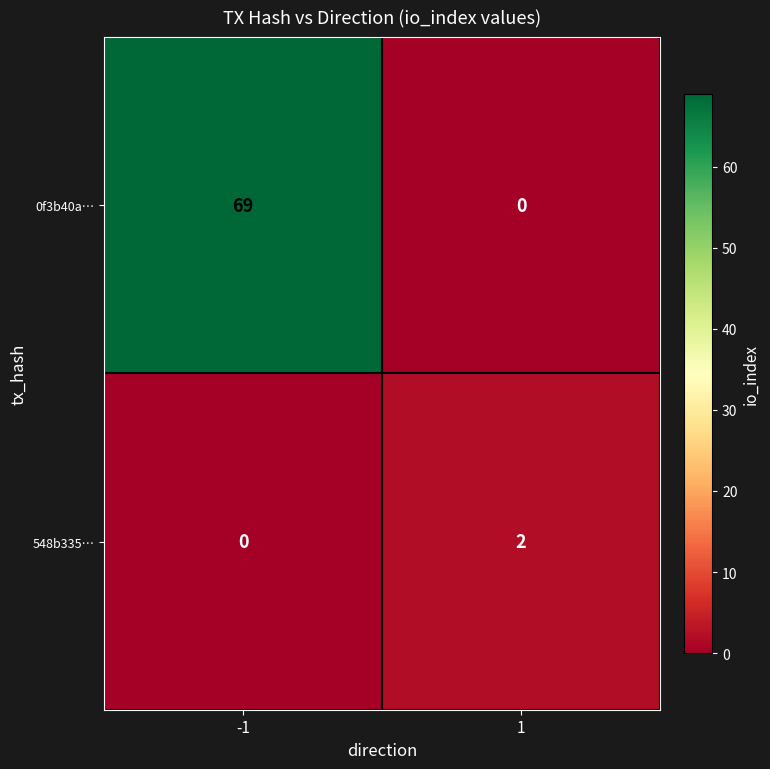

Reading left to right, what are all the values shown in this chart?

0f3b40a…: -1=69	1=0
548b335…: -1=0	1=2